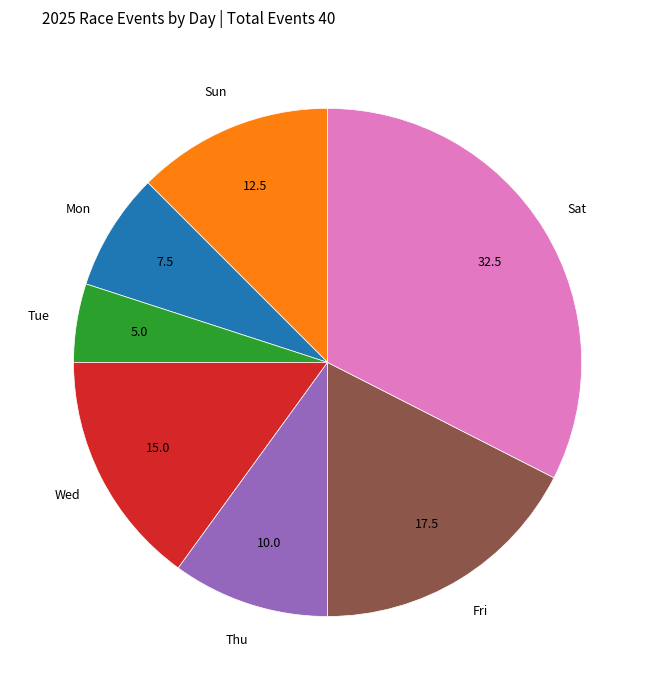

Which category has the smallest portion of the pie?

Tue